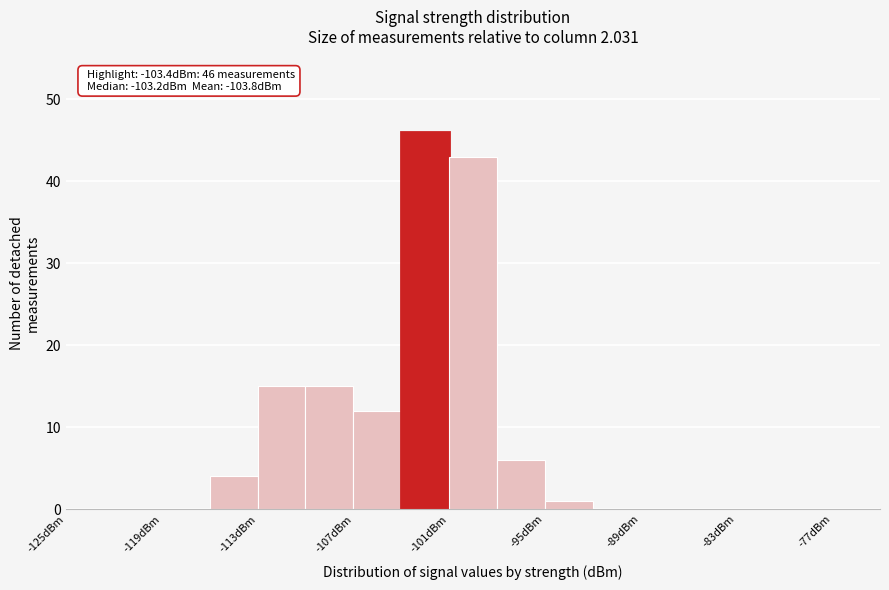

Read against the x-axis, roughly where is the centre of the tallest bar?

-102